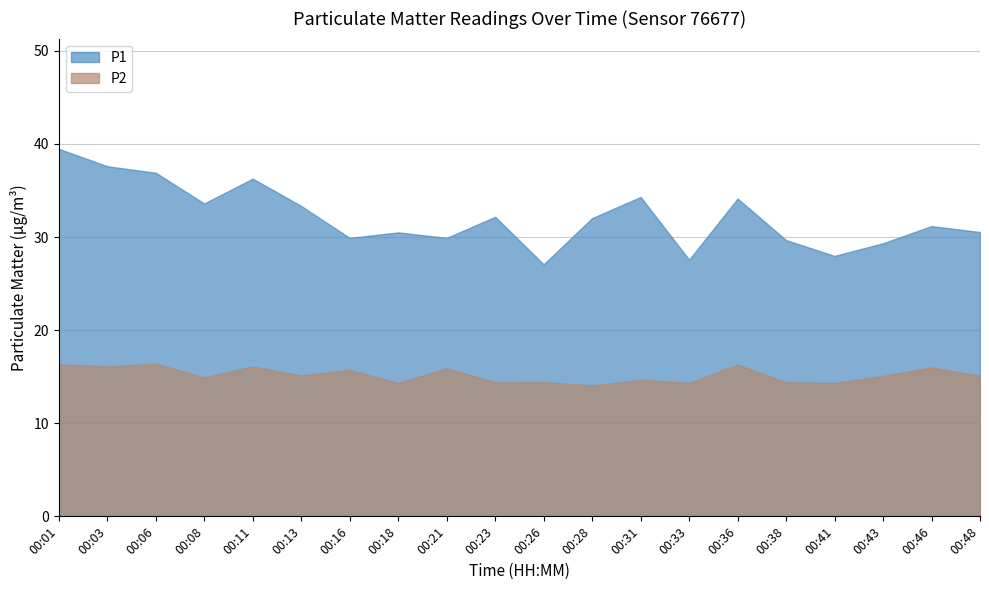

How many lines are shown in the chart?

2